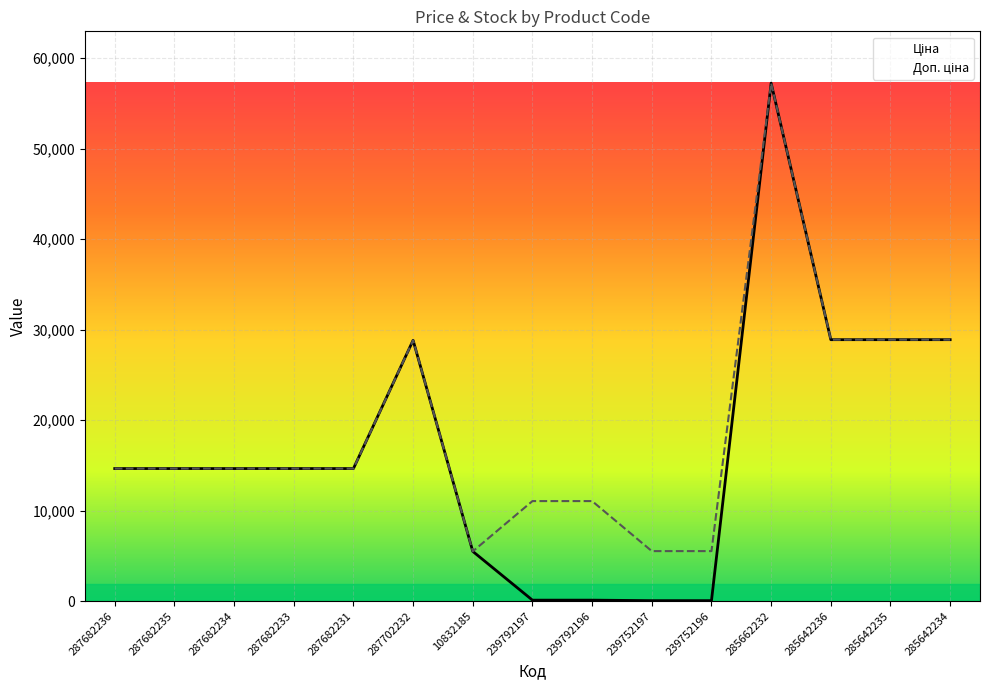

What is the label of the 1st point from the left?

287682236